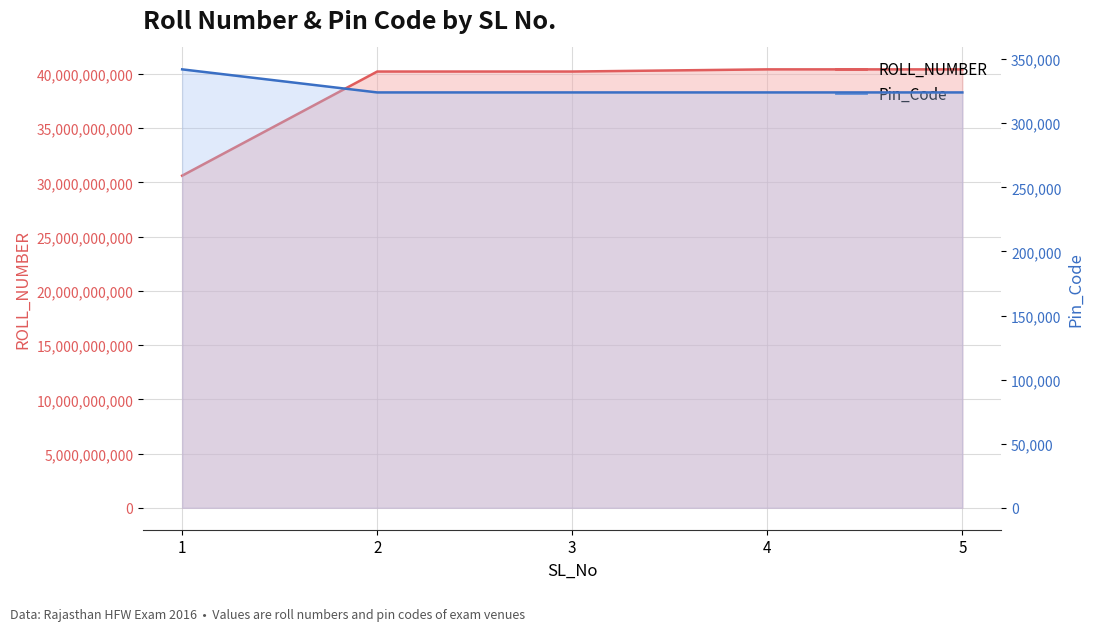

The Pin_Code series shows 451870 at 4. True or false?

False